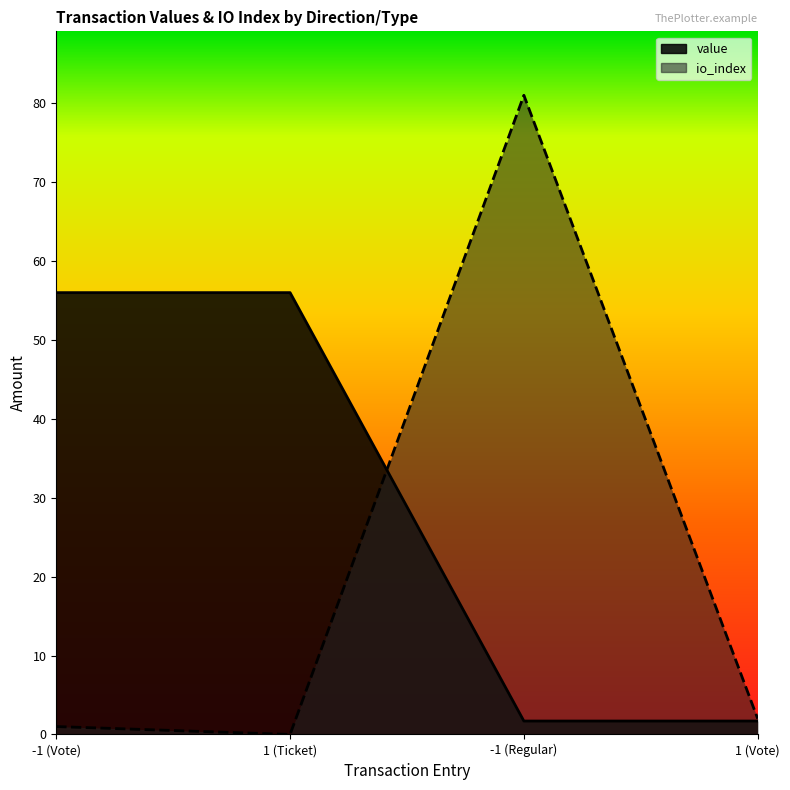

What is the total value across all series at 1 (Vote)?

3.7